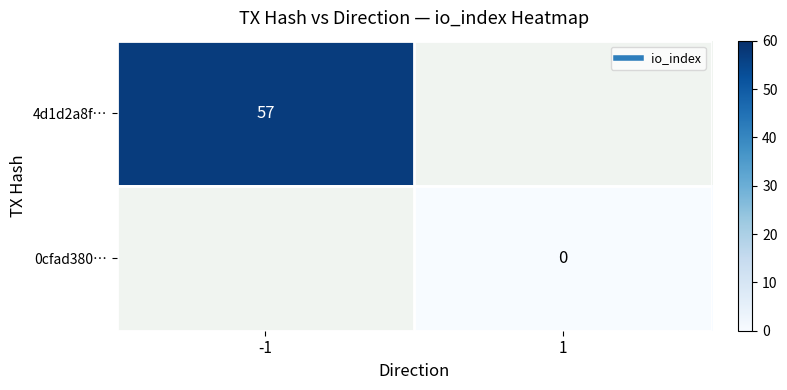

List the labels in order of 4d1d2a8f… value, smallest first.

-1, 1